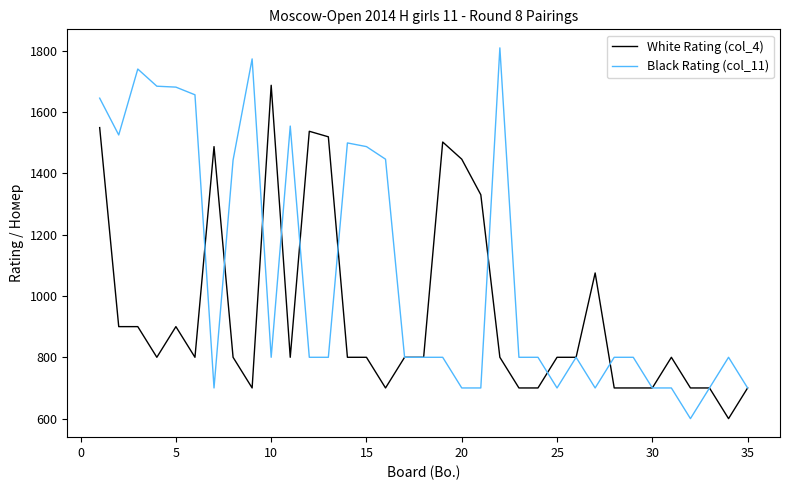

Which series has the largest range (max minus min)?

Black Rating (col_11)